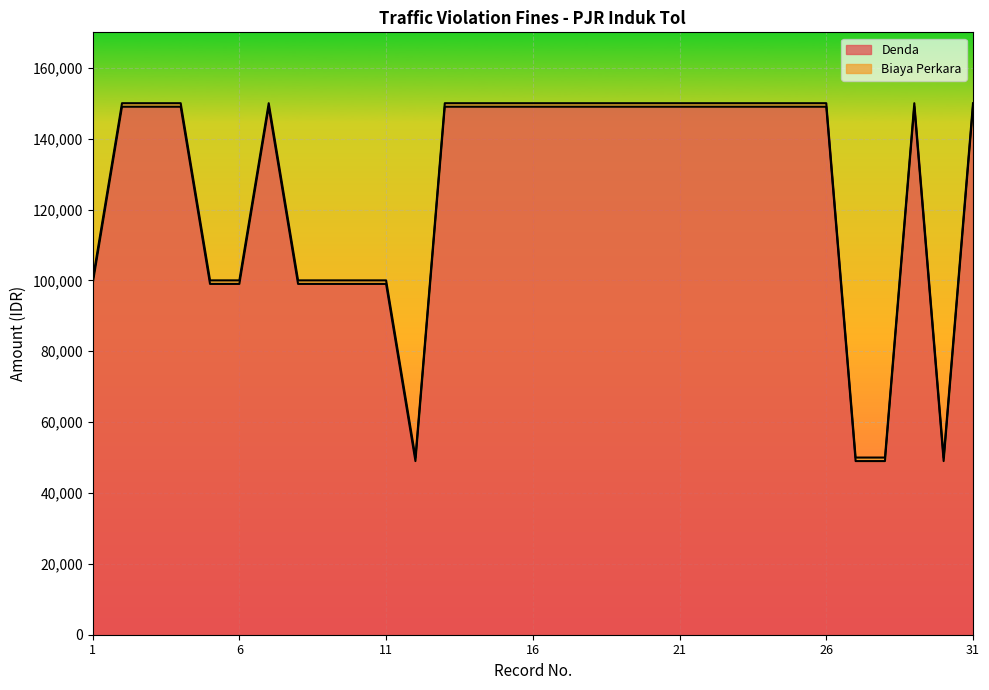

How many lines are shown in the chart?

2